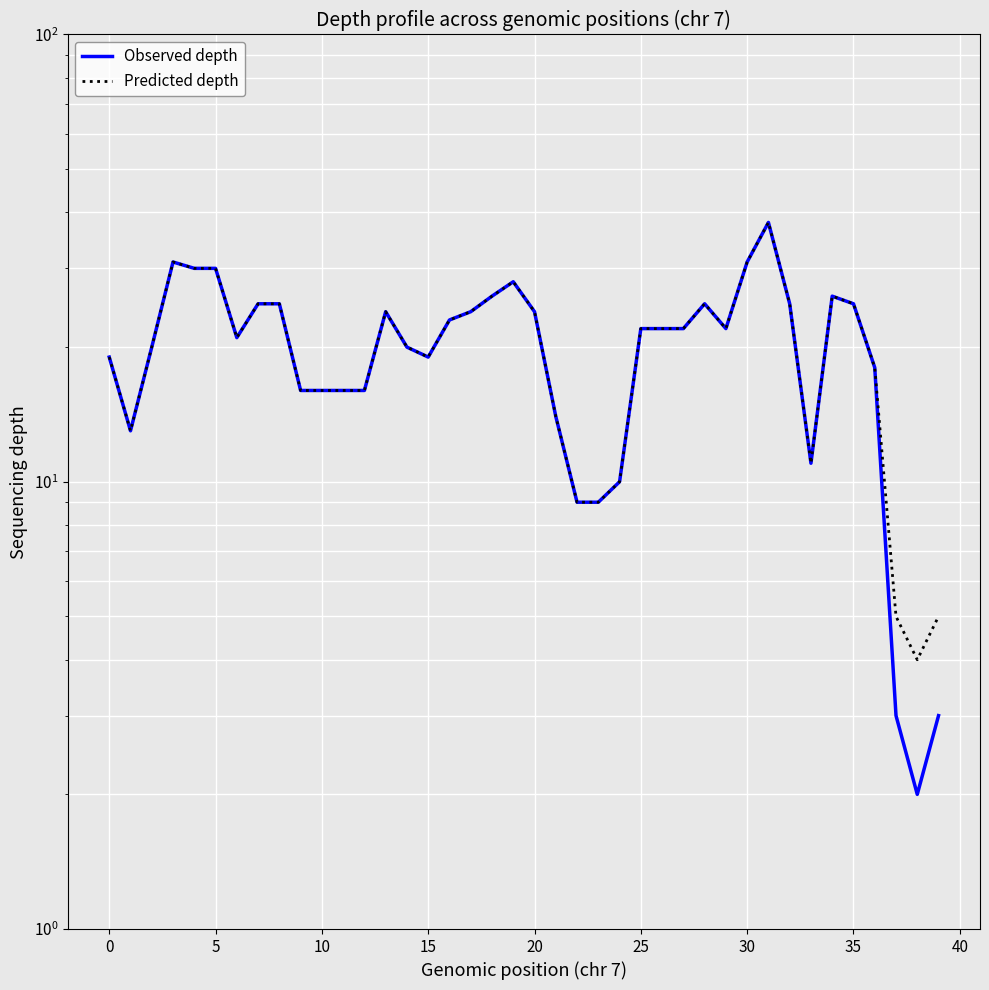

At which category is the sum across all series the highest?

31